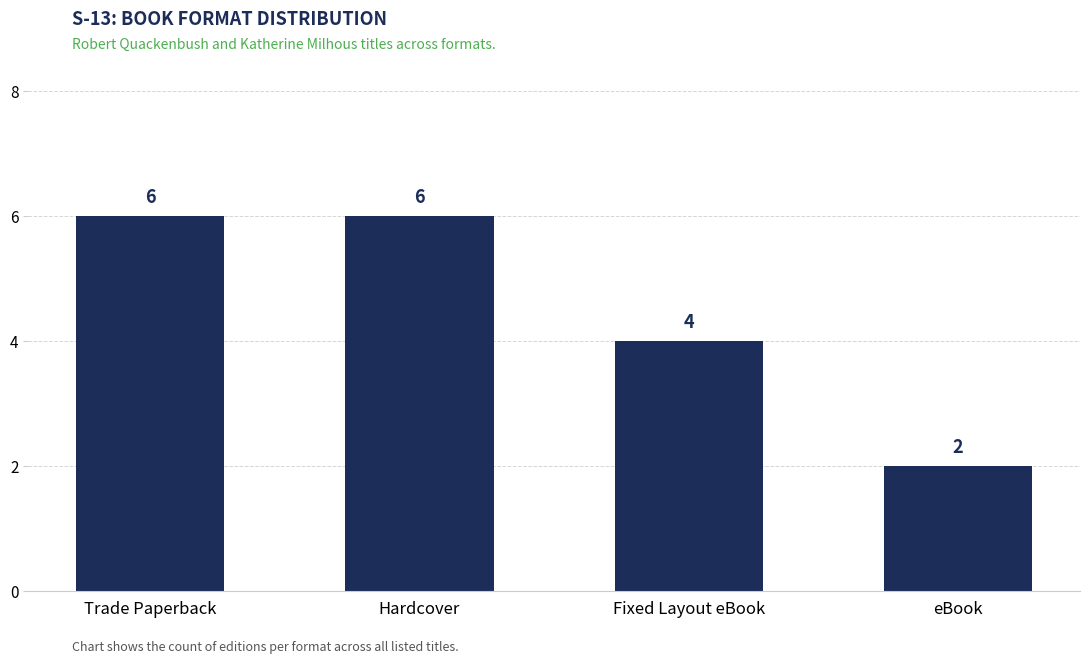

Approximately how many times larger is the value at Fixed Layout eBook compared to eBook?

2.0